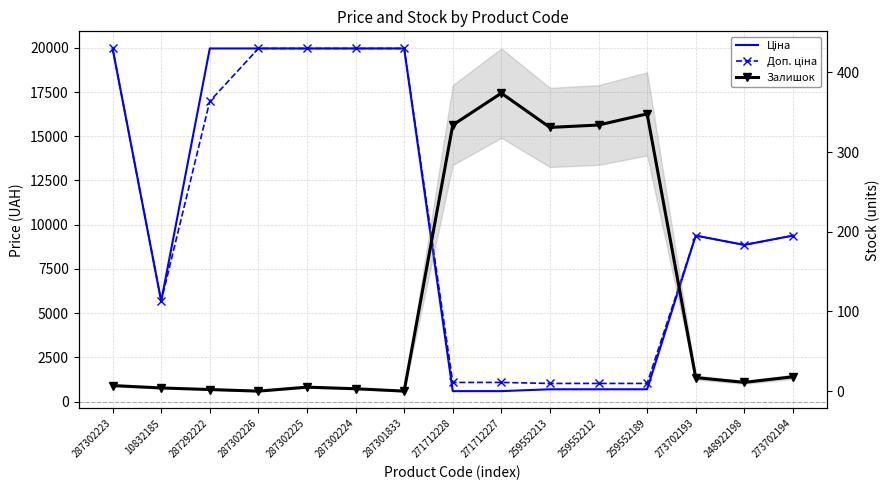

Reading right to left, what are all the values shown in this chart?

Ціна: 9384.0	8856.7	9384.0	693.7	693.7	693.7	589.9	589.9	19964.2	19964.2	19964.2	19964.2	19964.2	5673.8	19964.2
Доп. ціна: 9384.0	8856.7	9384.0	1024.6	1024.6	1024.6	1081.7	1081.7	19964.2	19964.2	19964.2	19964.2	16976.3	5673.8	19964.2
Залишок: 18.0	11.0	17.0	348.0	334.0	331.0	374.0	334.0	0.0	3.0	5.0	0.0	2.0	4.0	7.0